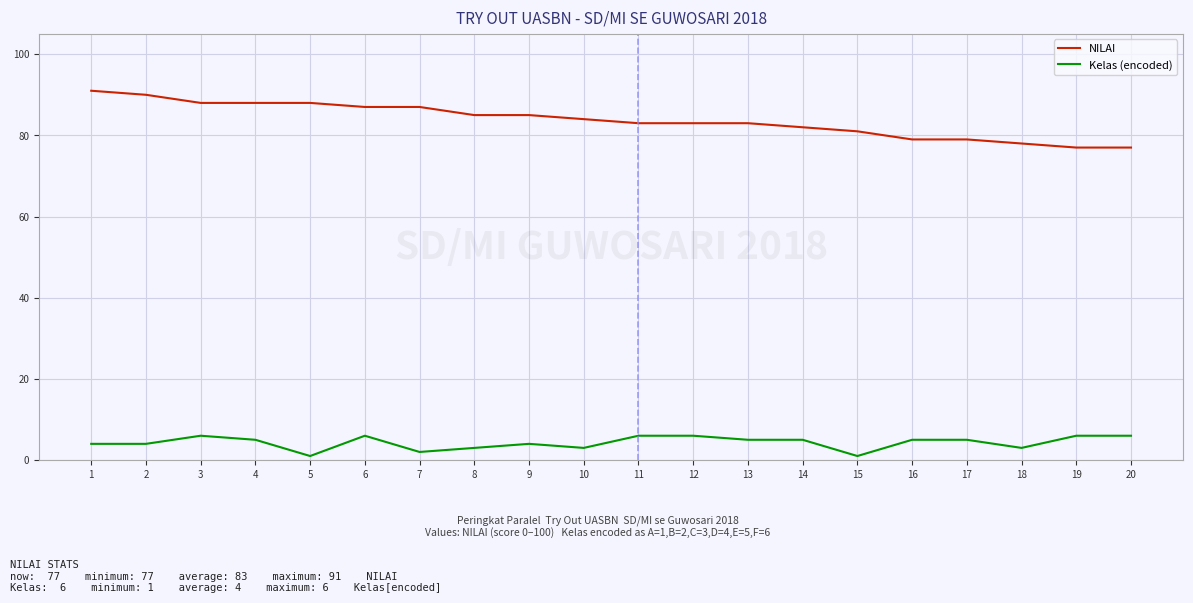

What is the sum of all NILAI values?

1675